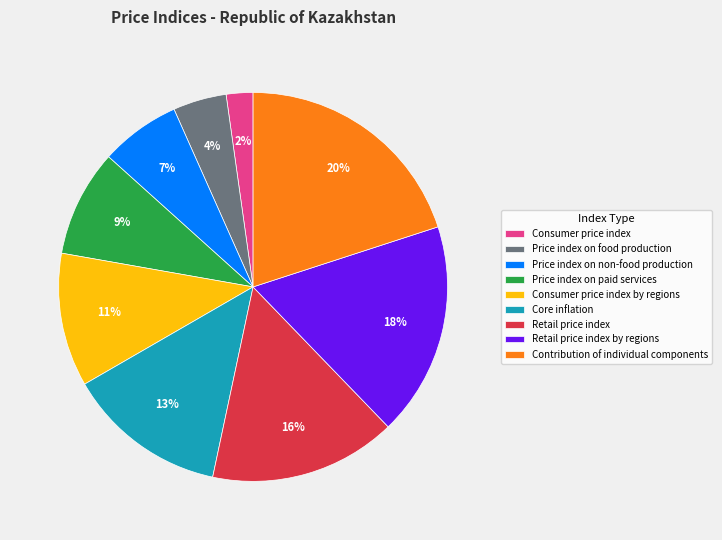

Does Contribution of individual components account for over 50% of the chart?

No